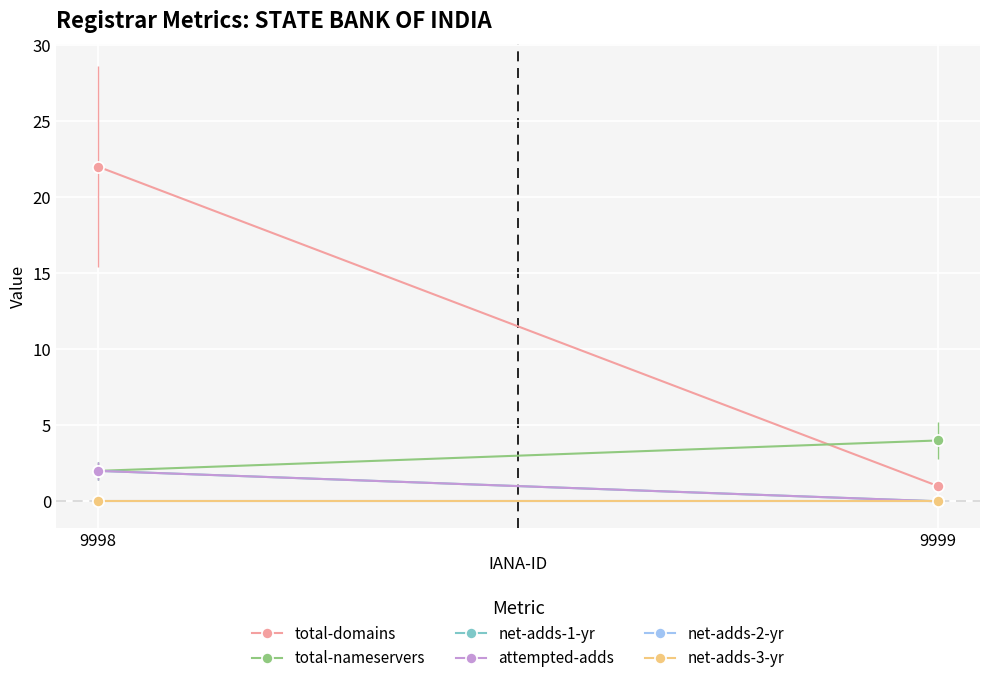

How many lines are shown in the chart?

6